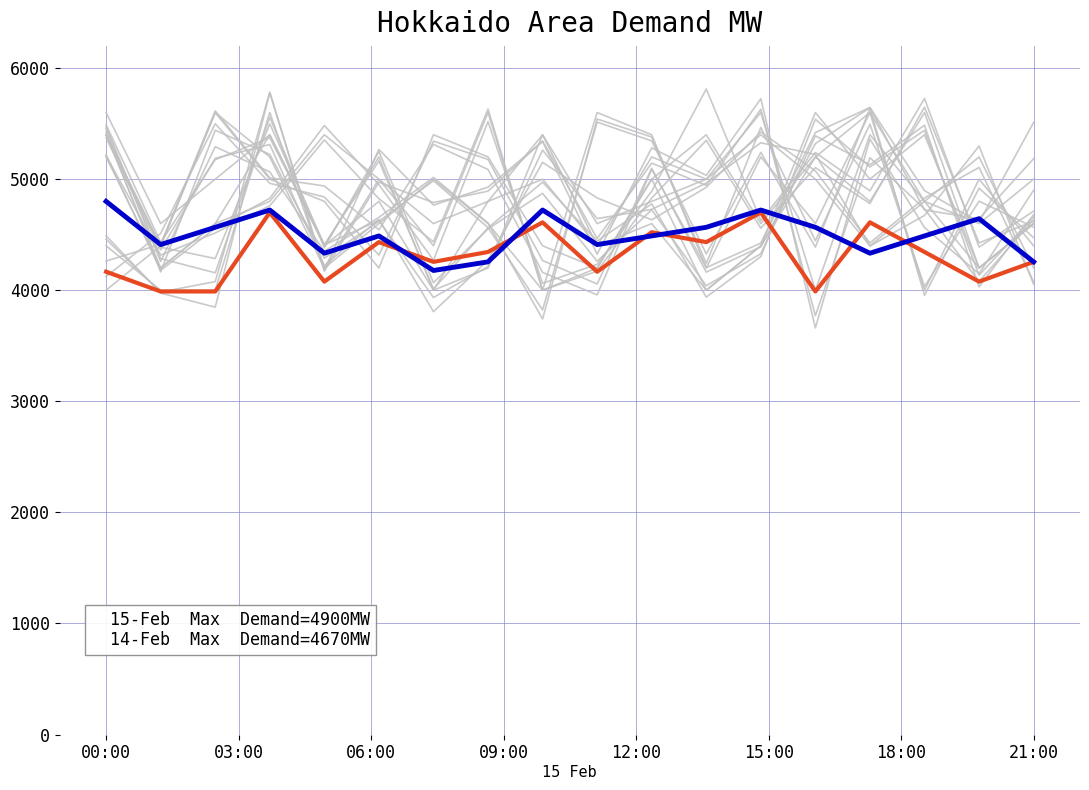

At how many categories does at least one series exceed 4702?

4